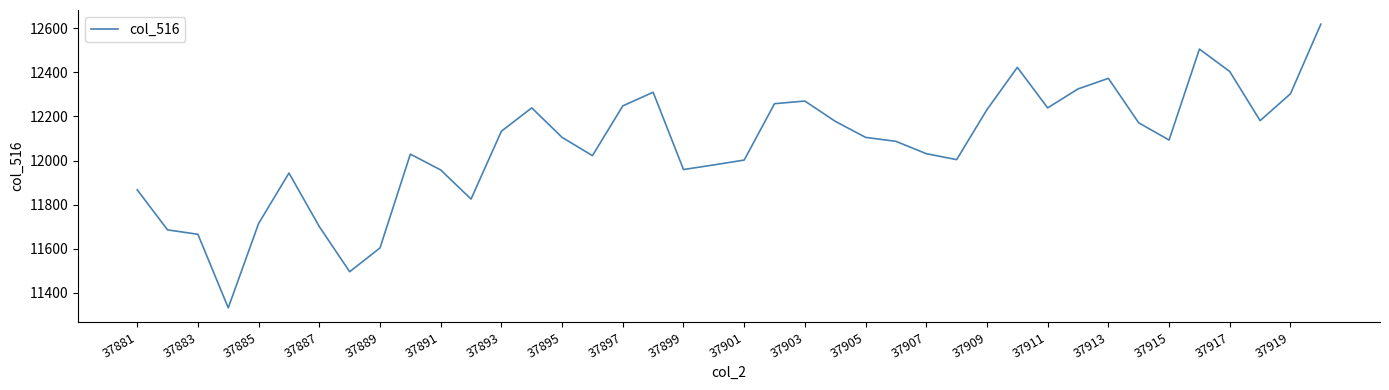

What is the maximum value shown in the chart?

12619